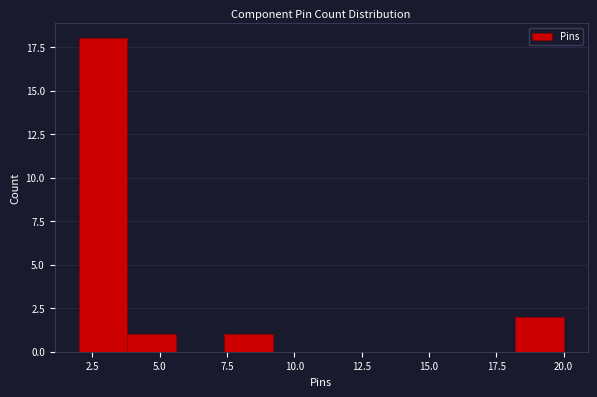

Read against the x-axis, roughly where is the centre of the tallest bar?

3.0